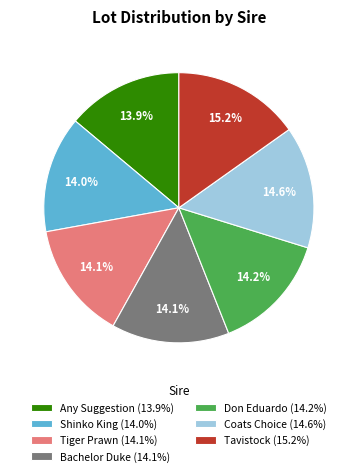

What percentage is the Tavistock slice, to the nearest percent?

15%